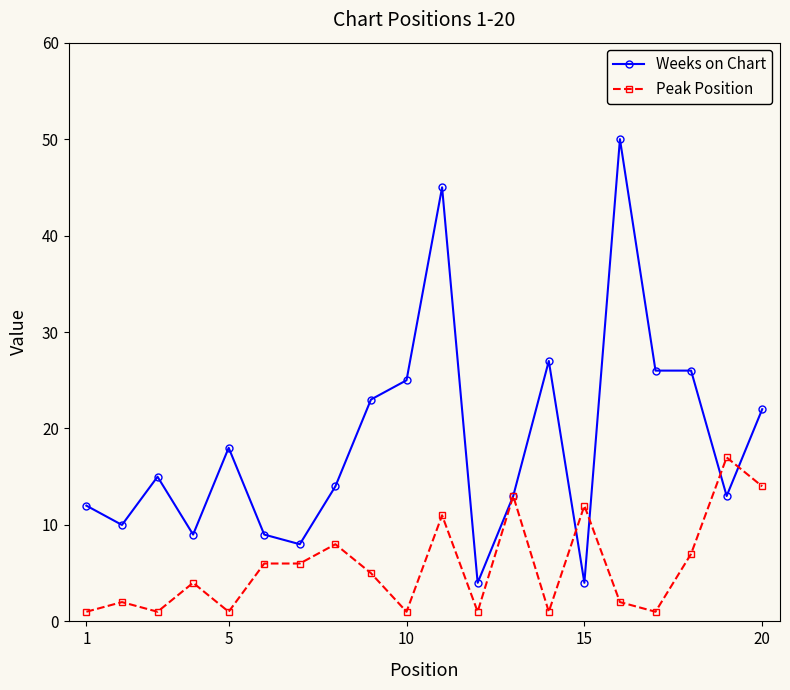

Which series has the largest range (max minus min)?

Weeks on Chart